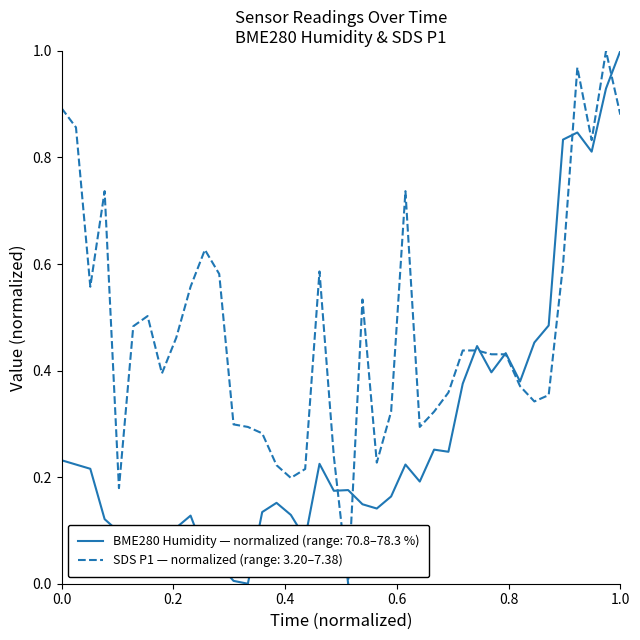

Rank the series by their average value, from highest to lowest.

SDS P1 — normalized (range: 3.20–7.38), BME280 Humidity — normalized (range: 70.8–78.3 %)